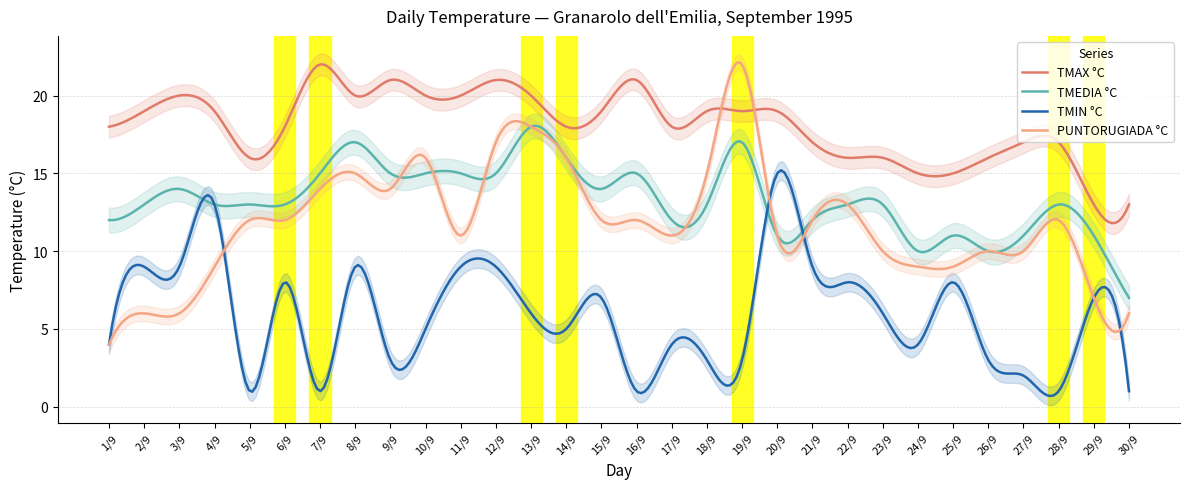

What are all the series names shown in the legend?

TMAX °C, TMEDIA °C, TMIN °C, PUNTORUGIADA °C